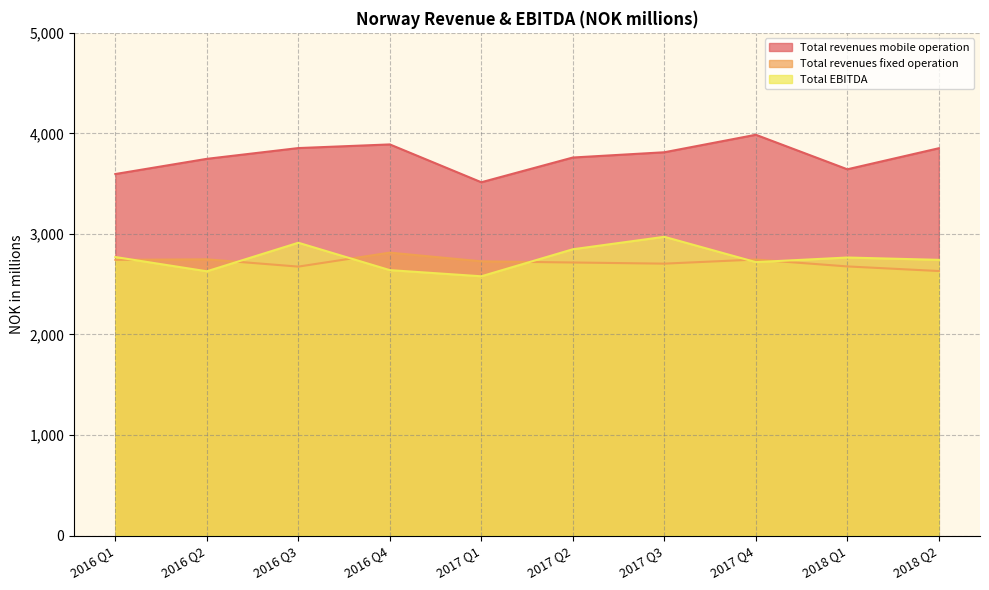

What is the value of the Total revenues fixed operation point at the 6th from the left?

2715.7